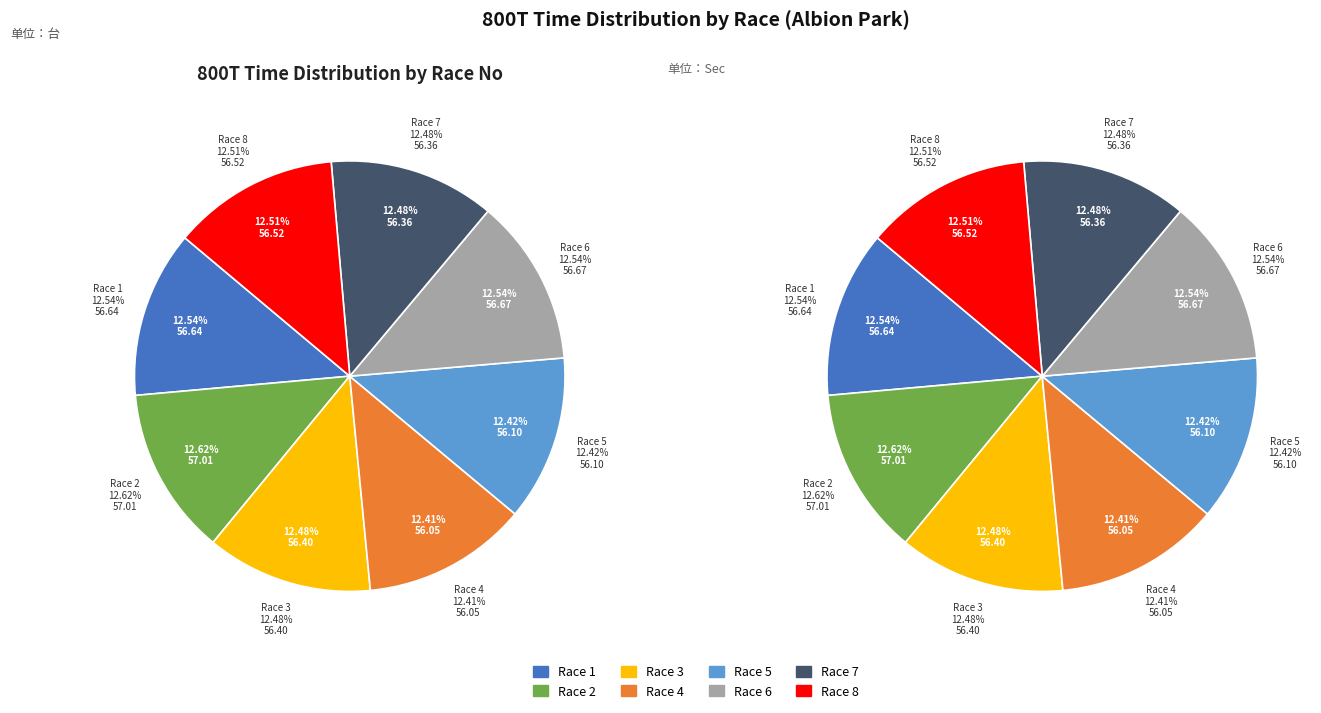

Is it true that Race 4 is 12% of the pie?

True